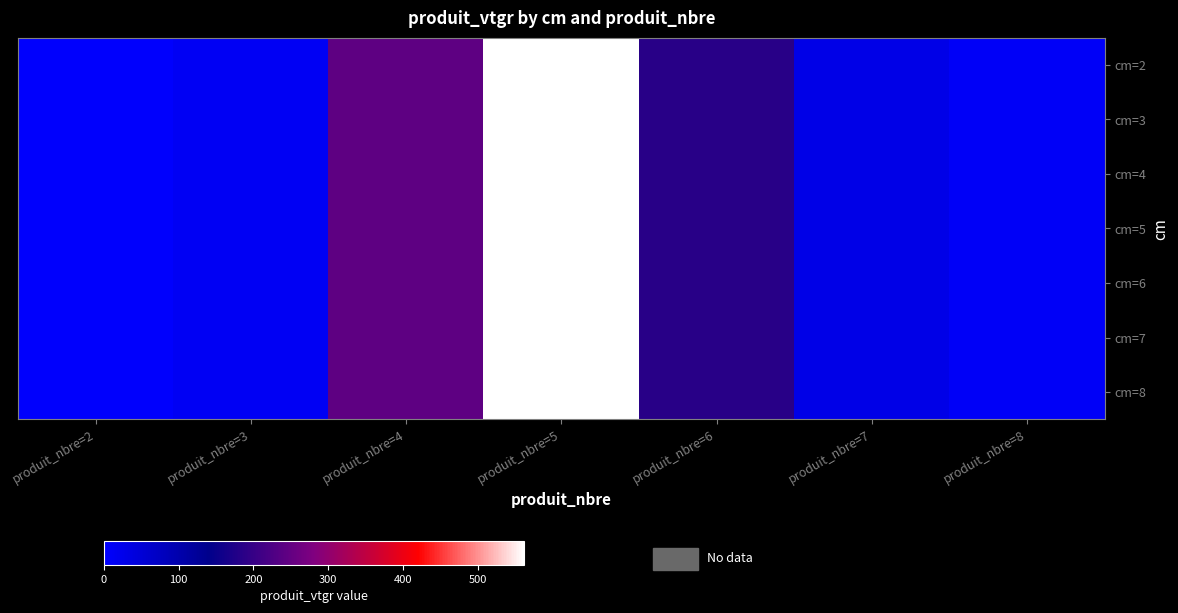

At how many categories does at least one series exceed 66?

3